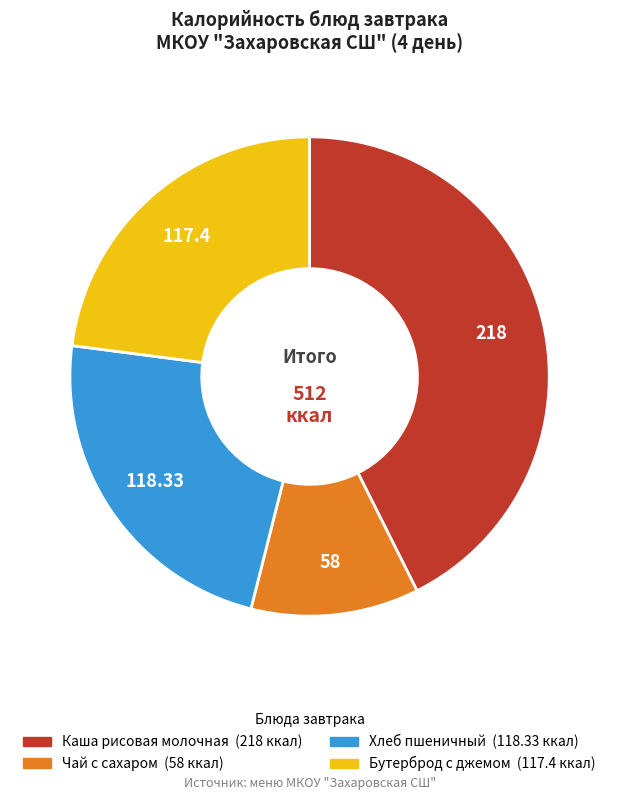

Is there a majority slice in this chart?

No